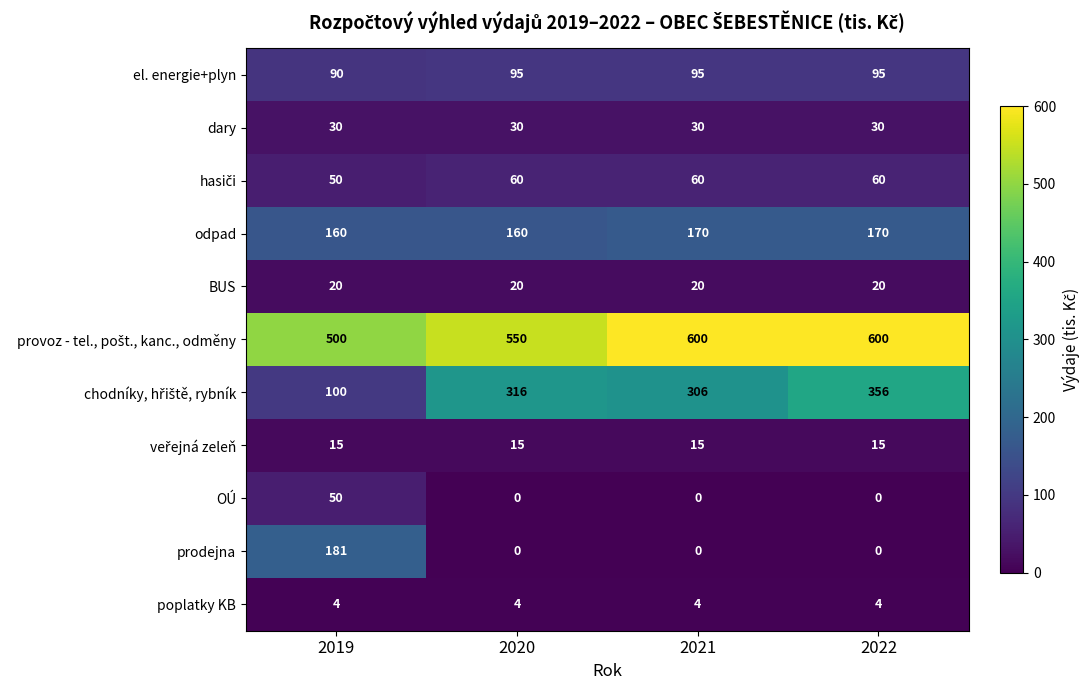

How many data points in odpad are less than 170?

2